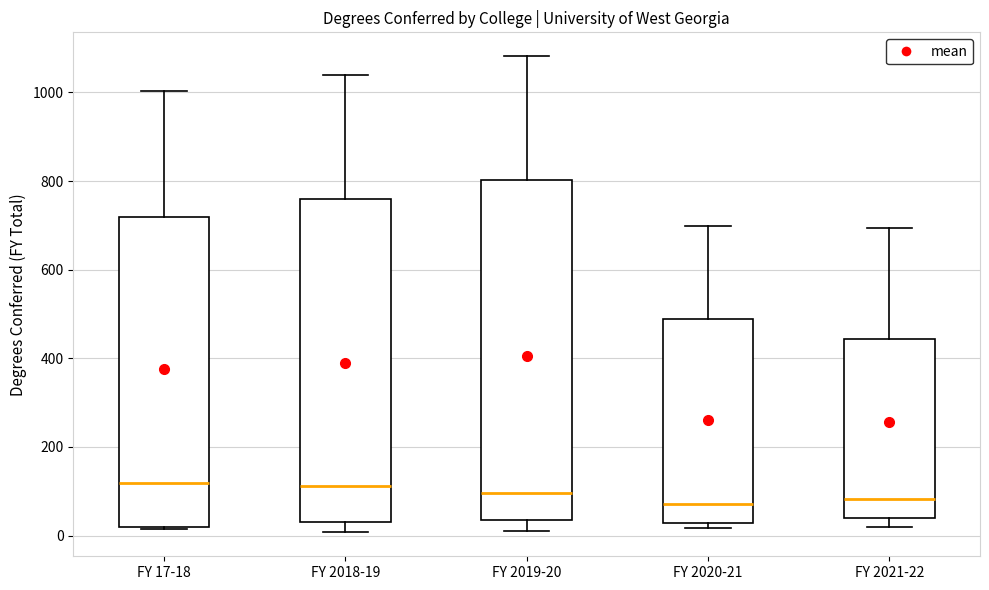

Where does the median line of the box for FY 2021-22 sit on the y-axis? The values are not printed on the chart, so give them approximately, as read against the axis.

80